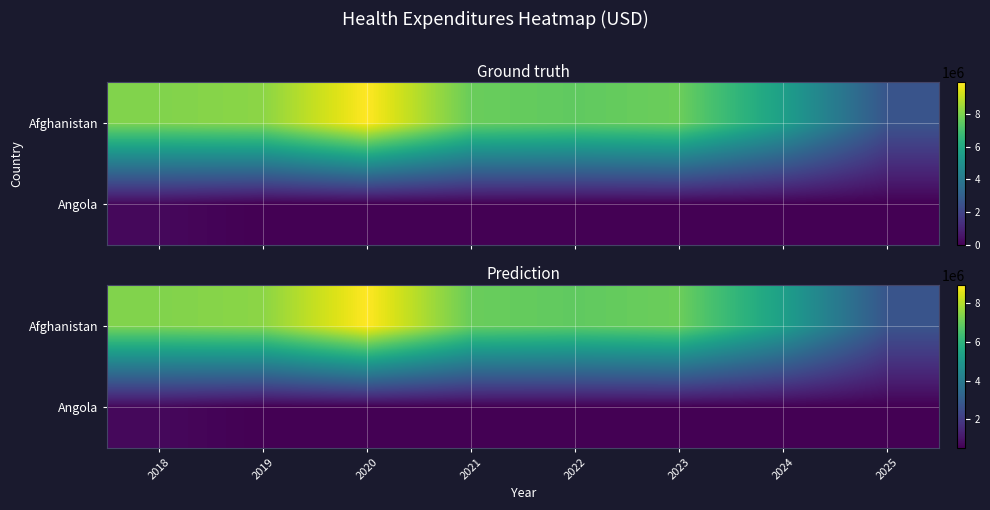

Between 2020 and 2024, which series saw the biggest shift?

Afghanistan